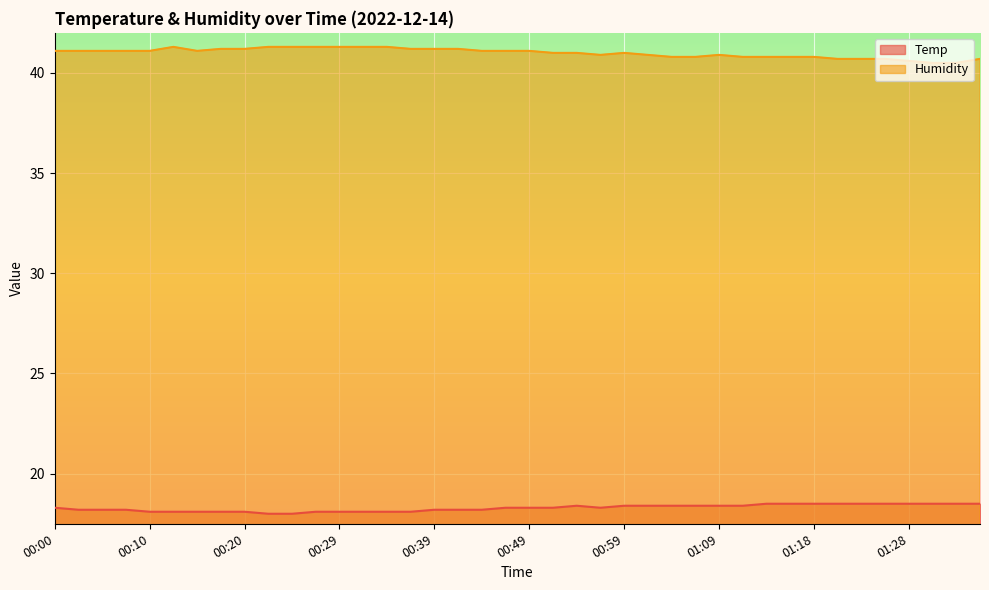

True or false: Humidity and Temp cross at least once.

False